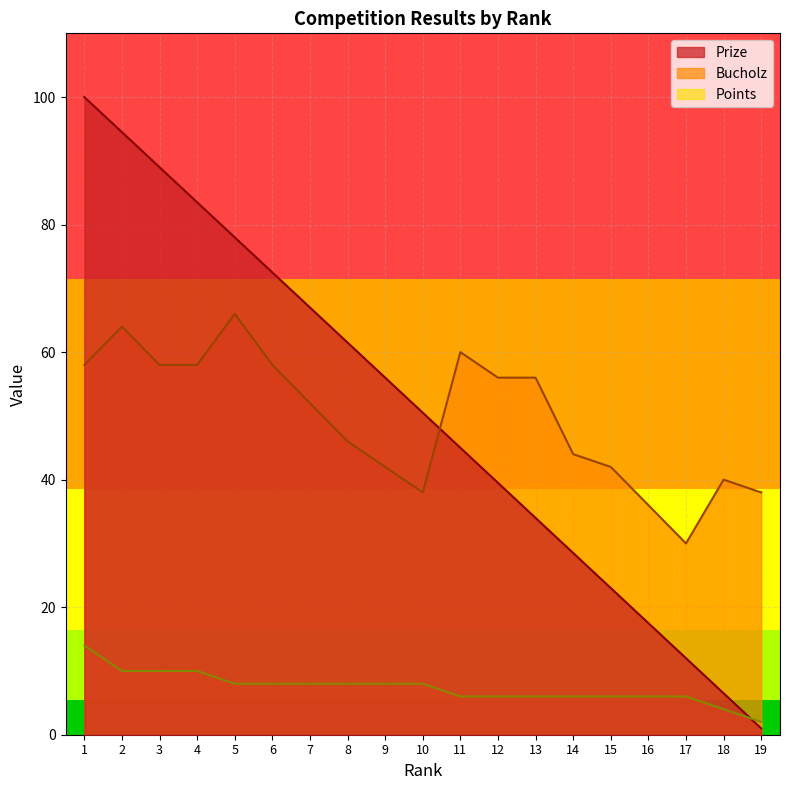

How many data points in Prize are less than 50?

9